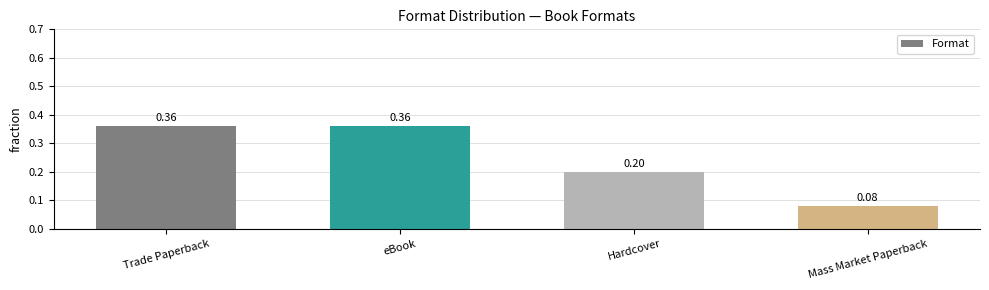

Which label corresponds to the smallest value in the chart?

Mass Market Paperback